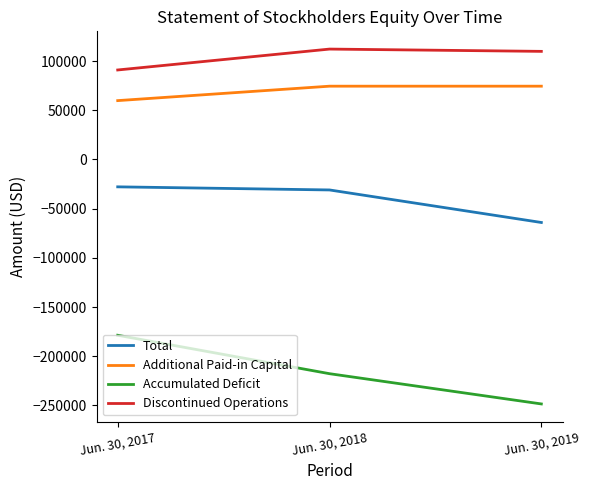

Is it true that Discontinued Operations equals 112232 at Jun. 30, 2018?

True